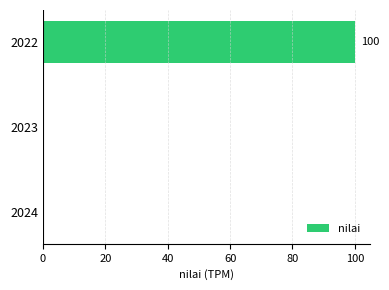

What is the sum of the values at 2022 and 2024?

100